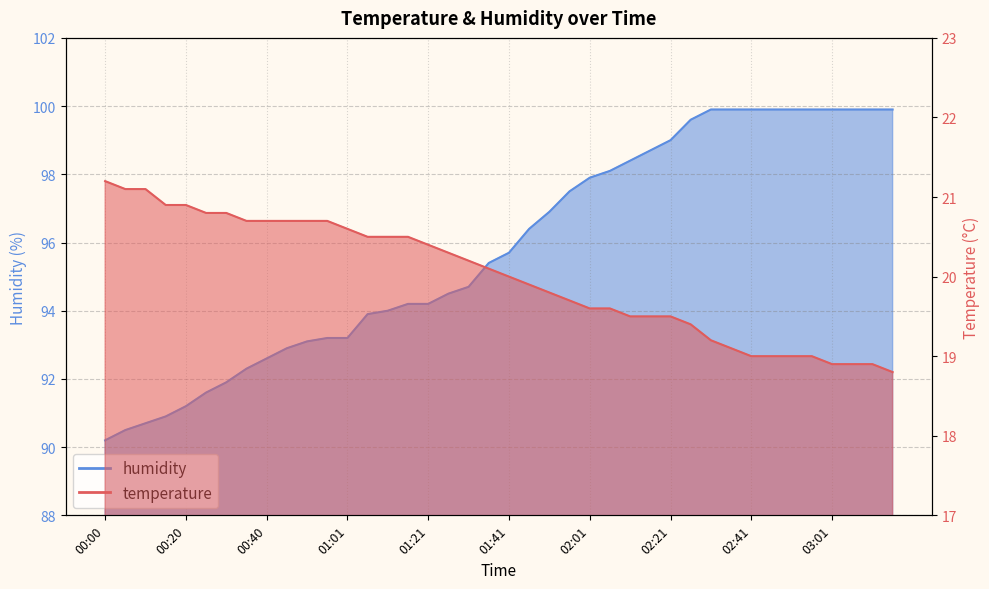

Is it true that humidity equals 92.6 at 00:40?

True